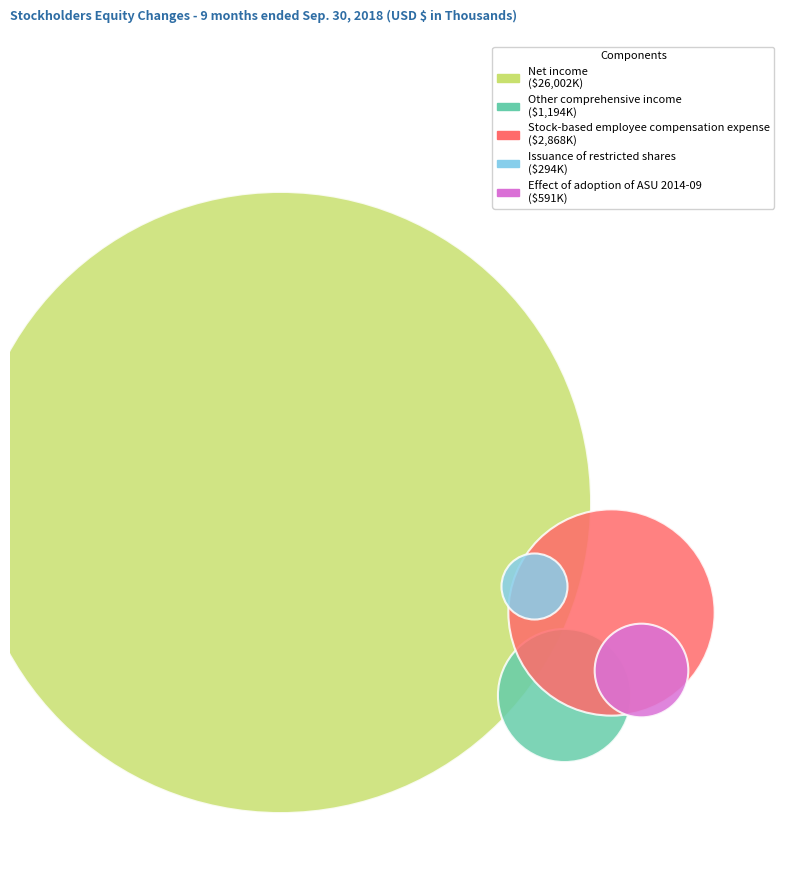

True or false: Net income accounts for 84% of the total.

True